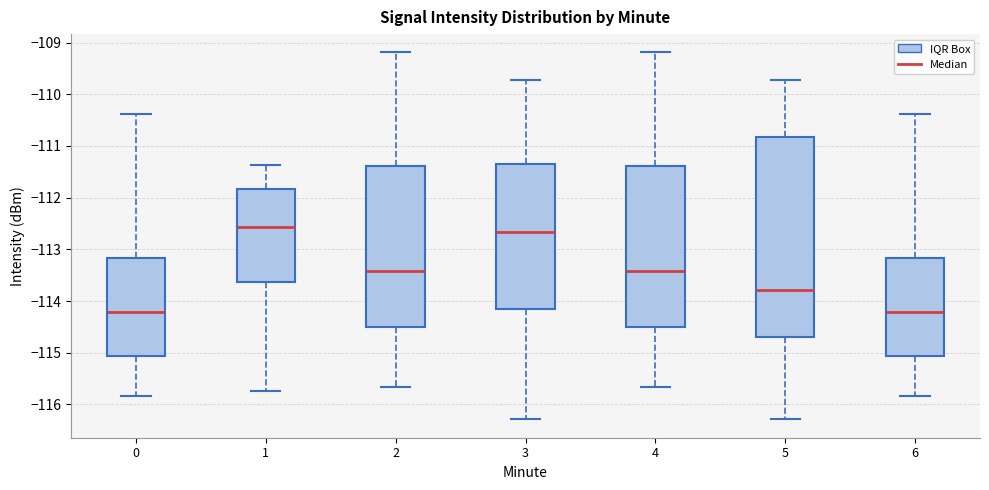

Reading left to right, transcribe this box plot: for each box, give where its median line is, the range the box spans, and where its two whiskers end, as read against the y-axis. The values are not printed on the chart, so give them approximately, as read against the axis.

0: median -114.2, box -115.1 to -113.2, whiskers -115.8 to -110.4
1: median -112.6, box -113.6 to -111.8, whiskers -115.7 to -111.4
2: median -113.4, box -114.5 to -111.4, whiskers -115.7 to -109.2
3: median -112.7, box -114.1 to -111.3, whiskers -116.3 to -109.7
4: median -113.4, box -114.5 to -111.4, whiskers -115.7 to -109.2
5: median -113.8, box -114.7 to -110.8, whiskers -116.3 to -109.7
6: median -114.2, box -115.1 to -113.2, whiskers -115.8 to -110.4